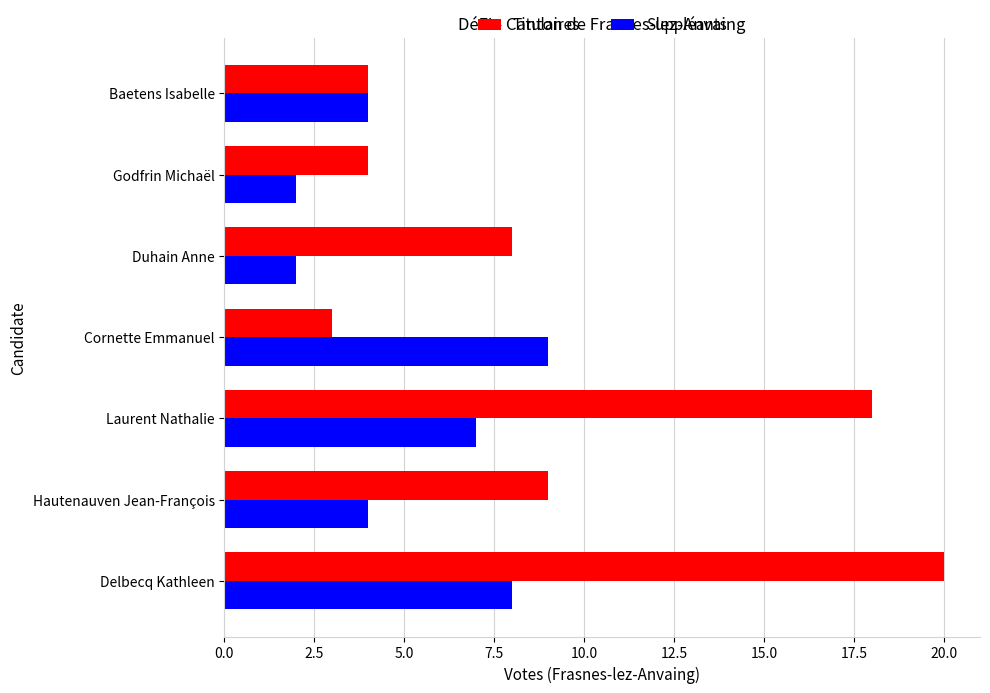

At how many categories does at least one series exceed 11?

2